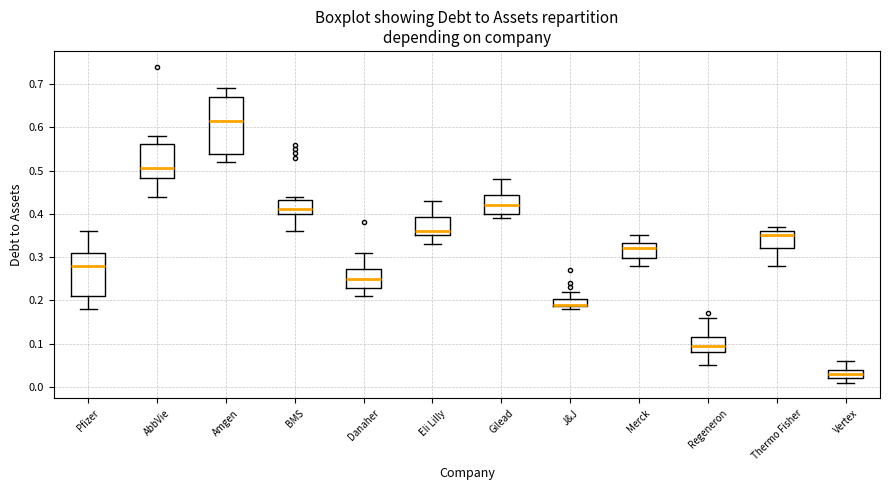

Reading left to right, transcribe this box plot: for each box, give where its median line is, the range the box spans, and where its two whiskers end, as read against the y-axis. The values are not printed on the chart, so give them approximately, as read against the axis.

Pfizer: median 0.28, box 0.21 to 0.31, whiskers 0.18 to 0.36
AbbVie: median 0.51, box 0.48 to 0.56, whiskers 0.44 to 0.58
Amgen: median 0.62, box 0.54 to 0.67, whiskers 0.52 to 0.69
BMS: median 0.41, box 0.40 to 0.43, whiskers 0.36 to 0.44
Danaher: median 0.25, box 0.23 to 0.27, whiskers 0.21 to 0.31
Eli Lilly: median 0.36, box 0.35 to 0.39, whiskers 0.33 to 0.43
Gilead: median 0.42, box 0.40 to 0.44, whiskers 0.39 to 0.48
J&J: median 0.19 (drawn on the box's lower edge), box 0.19 to 0.20, whiskers 0.18 to 0.22
Merck: median 0.32, box 0.30 to 0.33, whiskers 0.28 to 0.35
Regeneron: median 0.10, box 0.08 to 0.12, whiskers 0.05 to 0.16
Thermo Fisher: median 0.35, box 0.32 to 0.36, whiskers 0.28 to 0.37
Vertex: median 0.03, box 0.02 to 0.04, whiskers 0.01 to 0.06